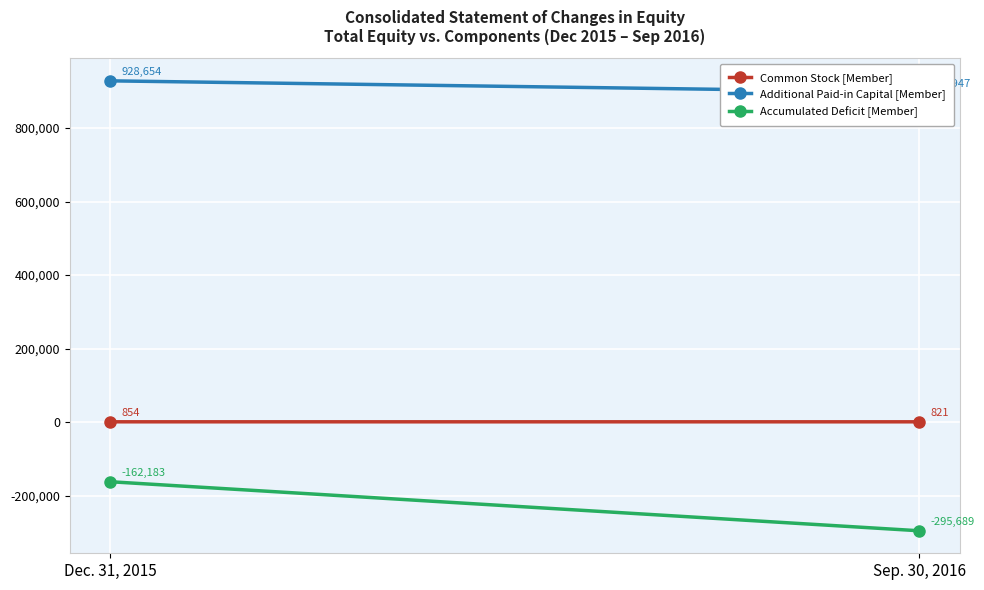

What is the total value across all series at Sep. 30, 2016?

603079